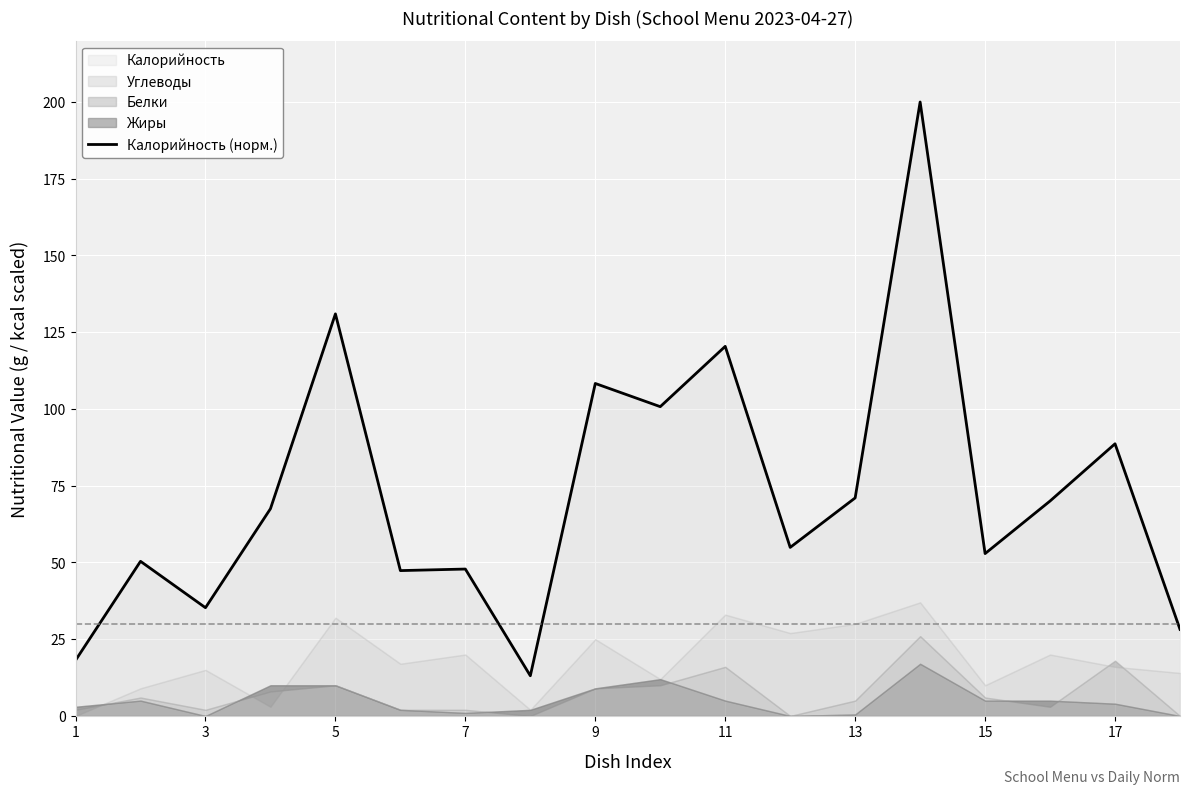

What is the difference between the maximum and minimum values?

186.9